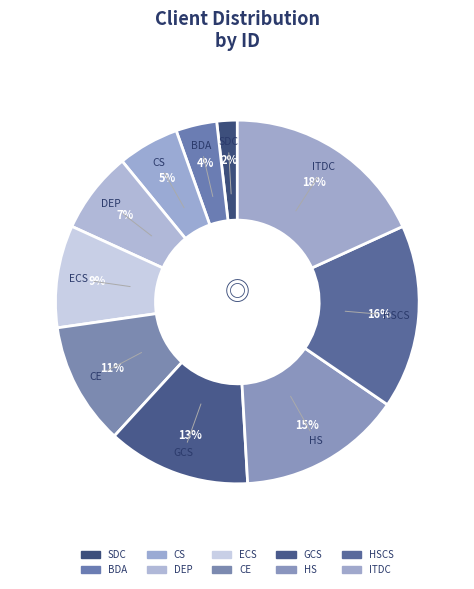

How many slices are in this pie chart?

10